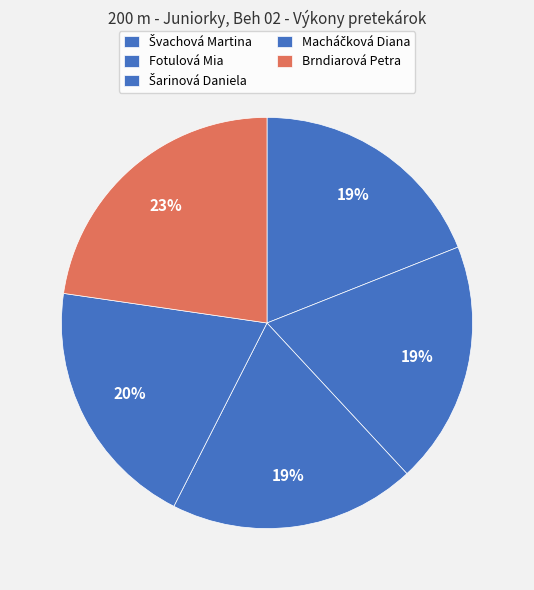

Between Brndiarová Petra and Macháčková Diana, which is larger?

Brndiarová Petra